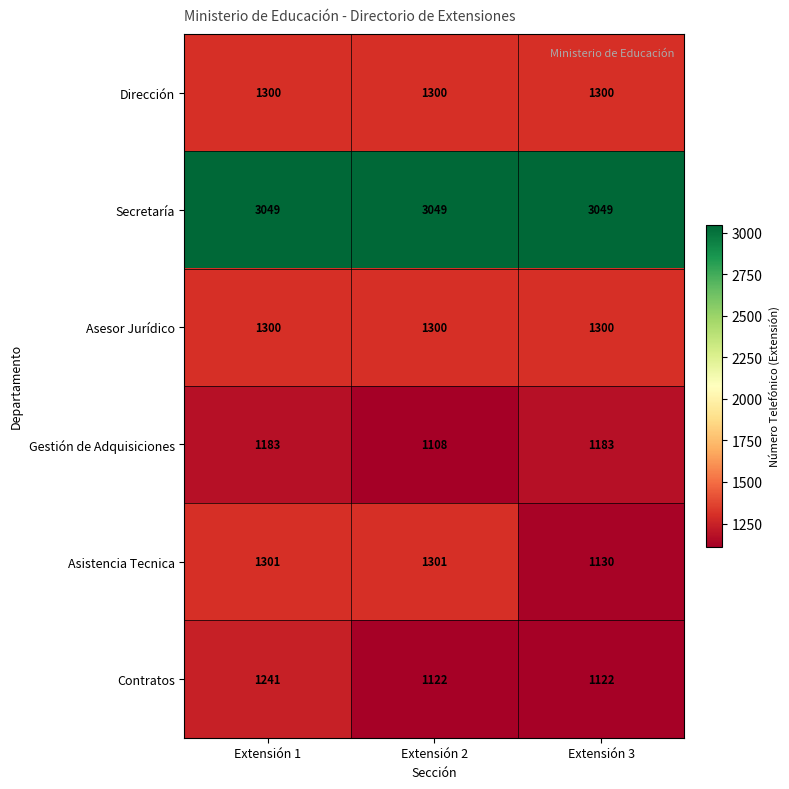

At how many categories does at least one series exceed 1856?

3